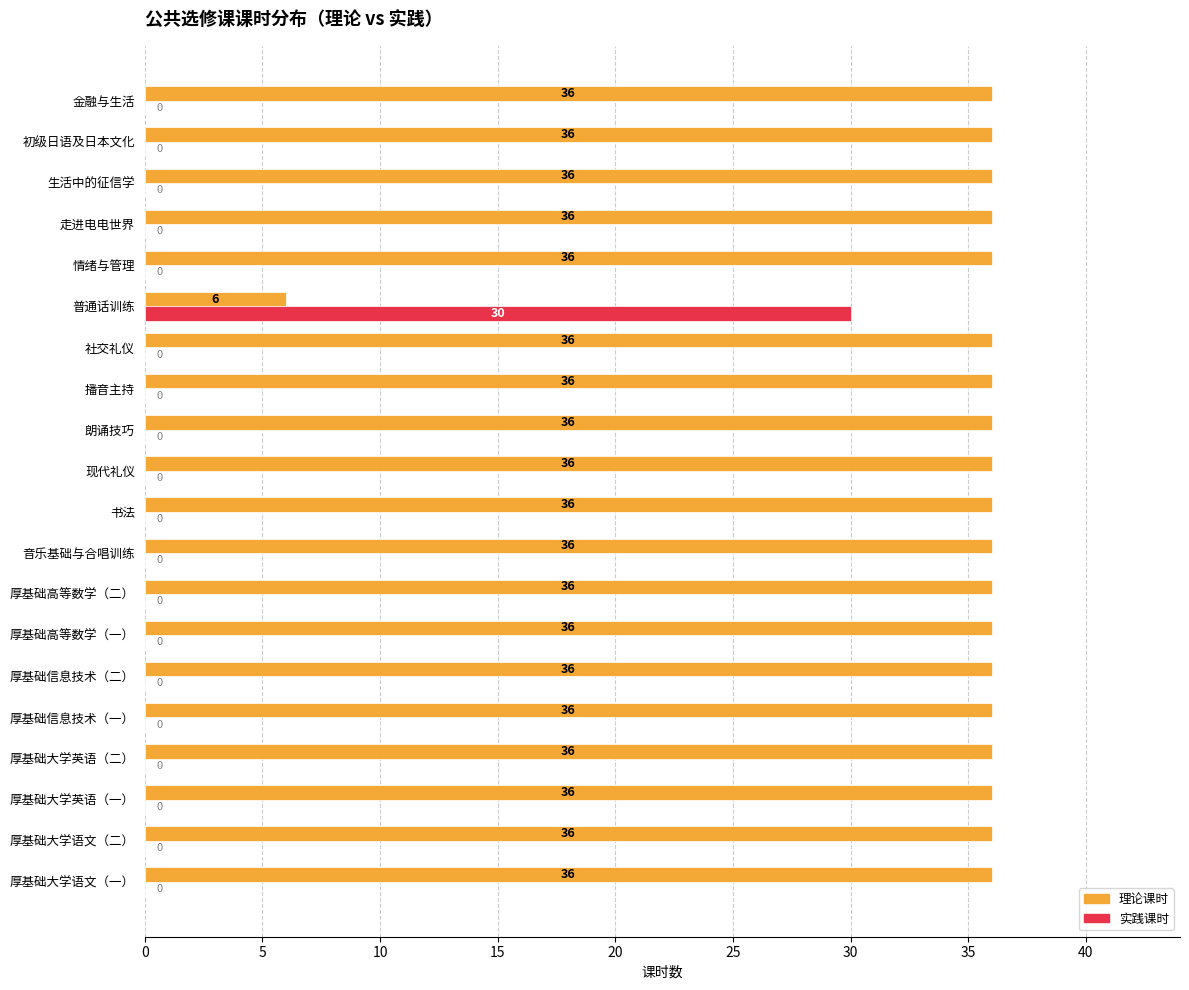

Which series has the largest total across all categories?

理论课时